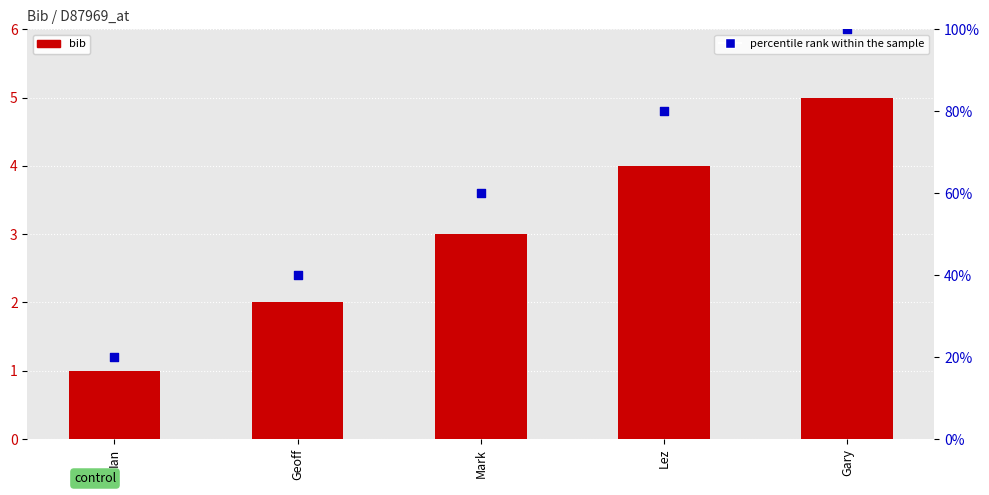

At how many categories does at least one series exceed 48?

3